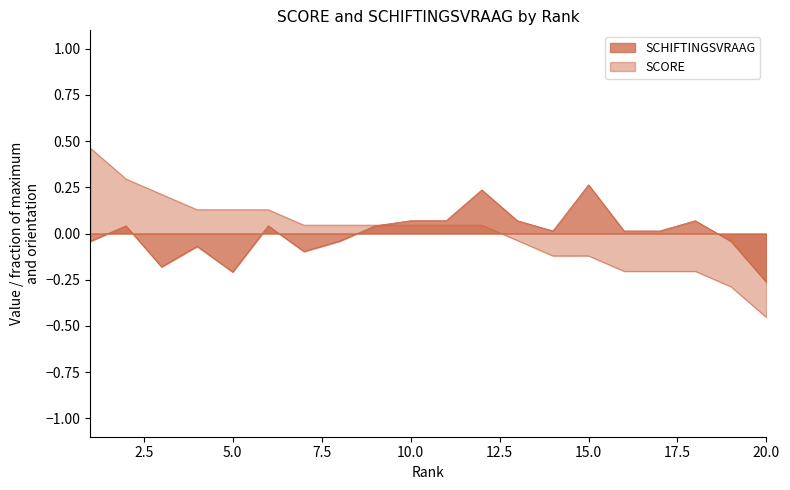

Reading left to right, what are all the values shown in this chart?

SCHIFTINGSVRAAG: 1=-0.0	2=0.0	3=-0.2	4=-0.1	5=-0.2	6=0.0	7=-0.1	8=-0.0	9=0.0	10=0.1	11=0.1	12=0.2	13=0.1	14=0.0	15=0.3	16=0.0	17=0.0	18=0.1	19=-0.0	20=-0.3
SCORE: 1=0.5	2=0.3	3=0.2	4=0.1	5=0.1	6=0.1	7=0.0	8=0.0	9=0.0	10=0.0	11=0.0	12=0.0	13=-0.0	14=-0.1	15=-0.1	16=-0.2	17=-0.2	18=-0.2	19=-0.3	20=-0.5